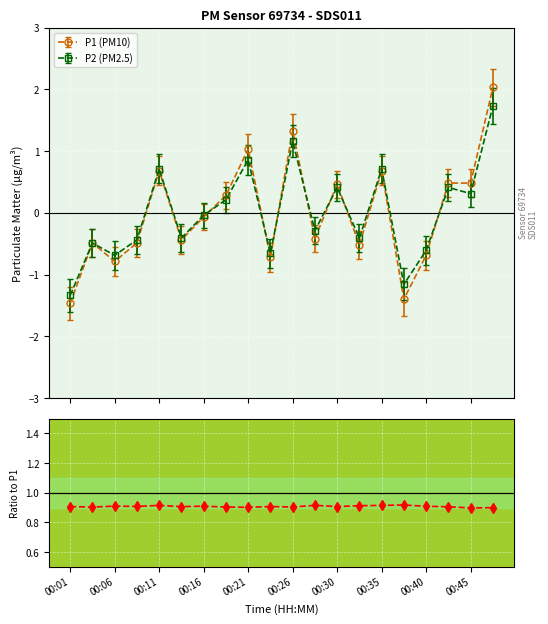

Reading left to right, list all the values displayed in this chart.

0.9	0.9	0.9	0.9	0.9	0.9	0.9	0.9	0.9	0.9	0.9	0.9	0.9	0.9	0.9	0.9	0.9	0.9	0.9	0.9